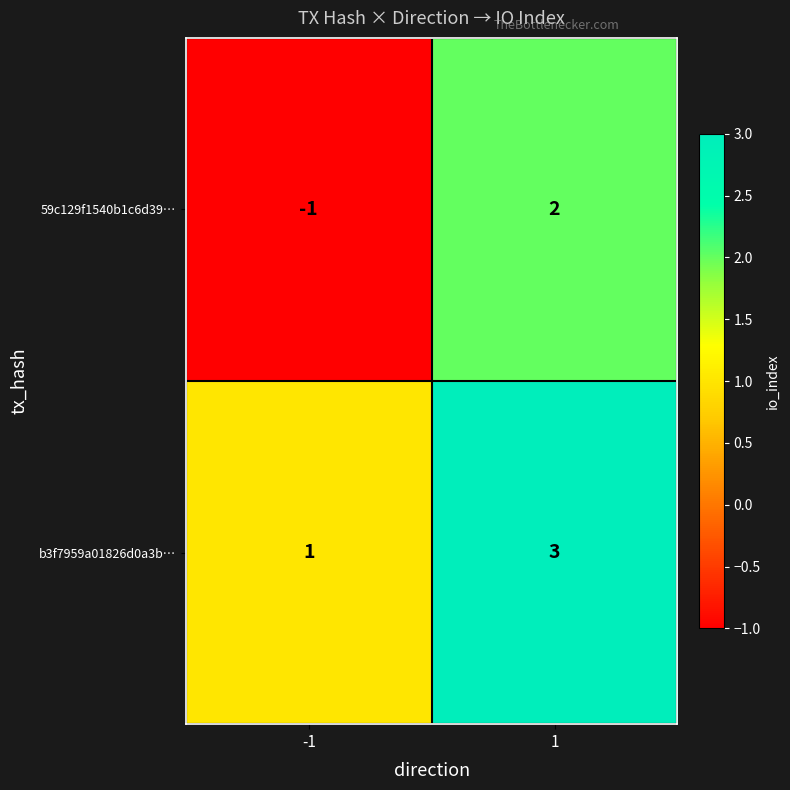

Reading left to right, what are all the values shown in this chart?

59c129f1540b1c6d39…: -1	2
b3f7959a01826d0a3b…: 1	3